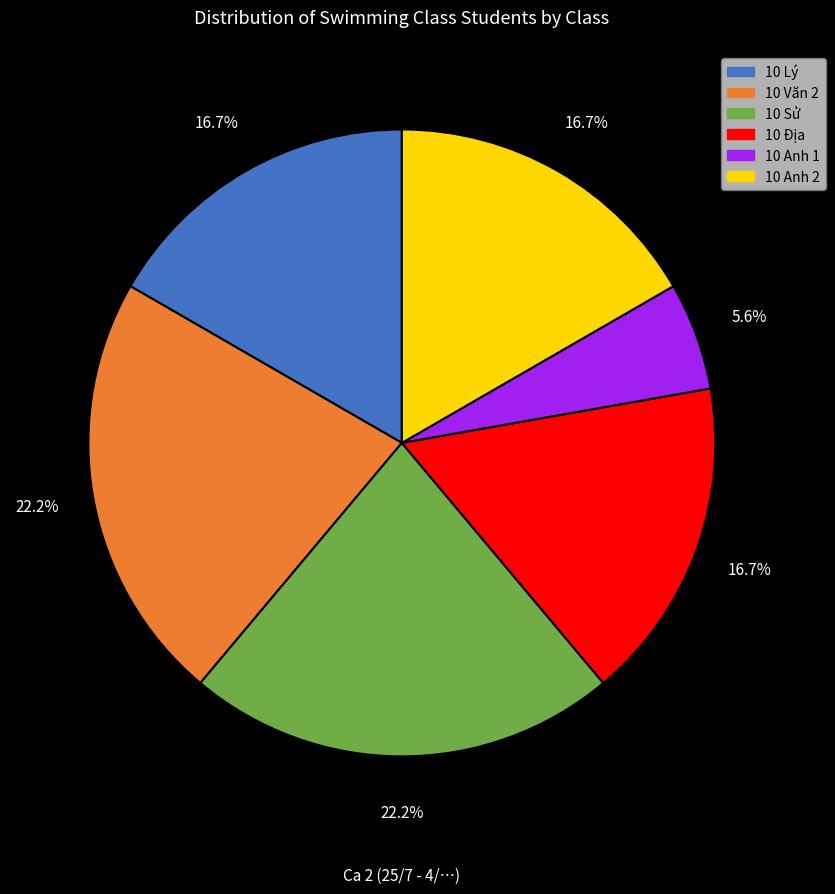

To the nearest percent, what is the difference between the 10 Anh 2 and 10 Anh 1 slice percentages?

11%